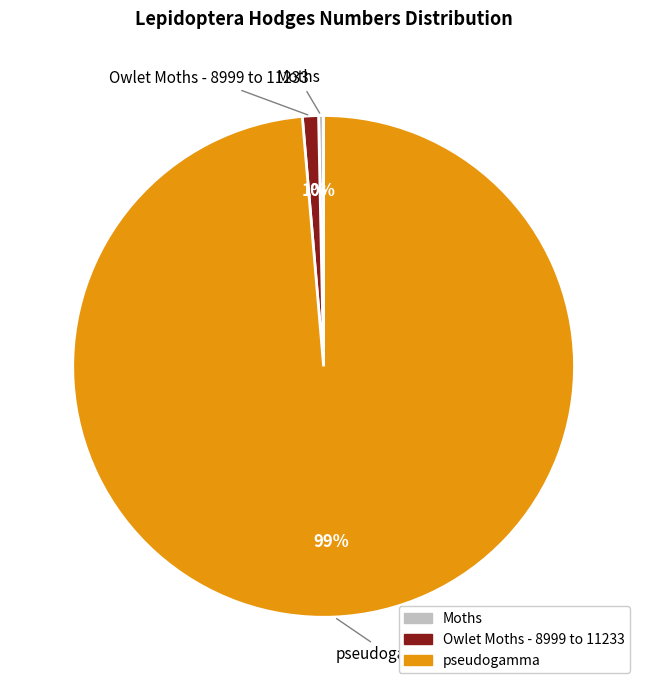

To the nearest percent, what is the average slice percentage?

33%